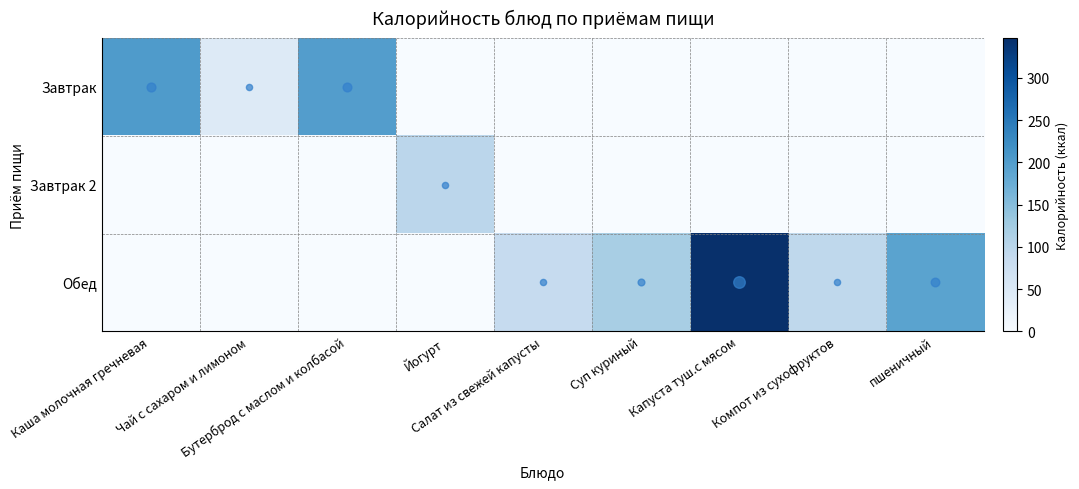

Reading left to right, extract all data points from this chart.

Завтрак: Каша молочная гречневая=203.0	Чай с сахаром и лимоном=45.0	Бутерброд с маслом и колбасой=198.0	Йогурт=0.0	Салат из свежей капусты=0.0	Суп куриный=0.0	Капуста туш.с мясом=0.0	Компот из сухофруктов=0.0	пшеничный=0.0
Завтрак 2: Каша молочная гречневая=0.0	Чай с сахаром и лимоном=0.0	Бутерброд с маслом и колбасой=0.0	Йогурт=98.0	Салат из свежей капусты=0.0	Суп куриный=0.0	Капуста туш.с мясом=0.0	Компот из сухофруктов=0.0	пшеничный=0.0
Обед: Каша молочная гречневая=0.0	Чай с сахаром и лимоном=0.0	Бутерброд с маслом и колбасой=0.0	Йогурт=0.0	Салат из свежей капусты=85.9	Суп куриный=118.8	Капуста туш.с мясом=347.1	Компот из сухофруктов=94.2	пшеничный=191.0